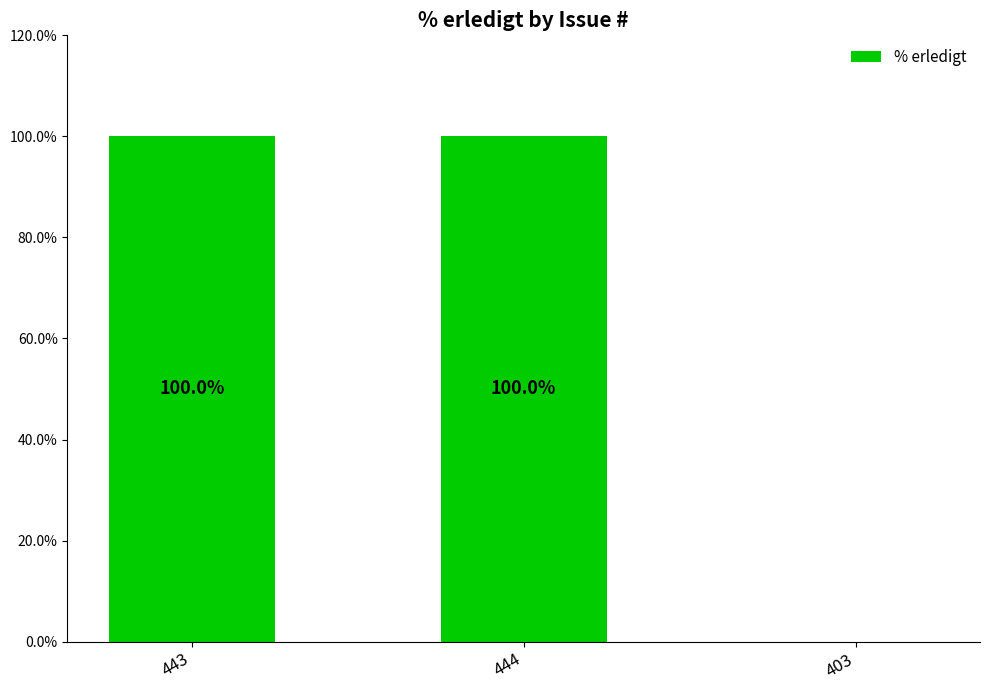

Between 443 and 403, which is larger?

443